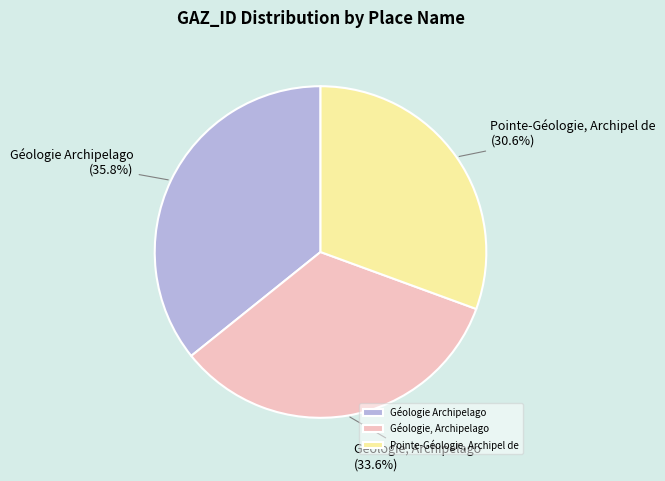

What percentage is the Géologie Archipelago slice, to the nearest percent?

36%